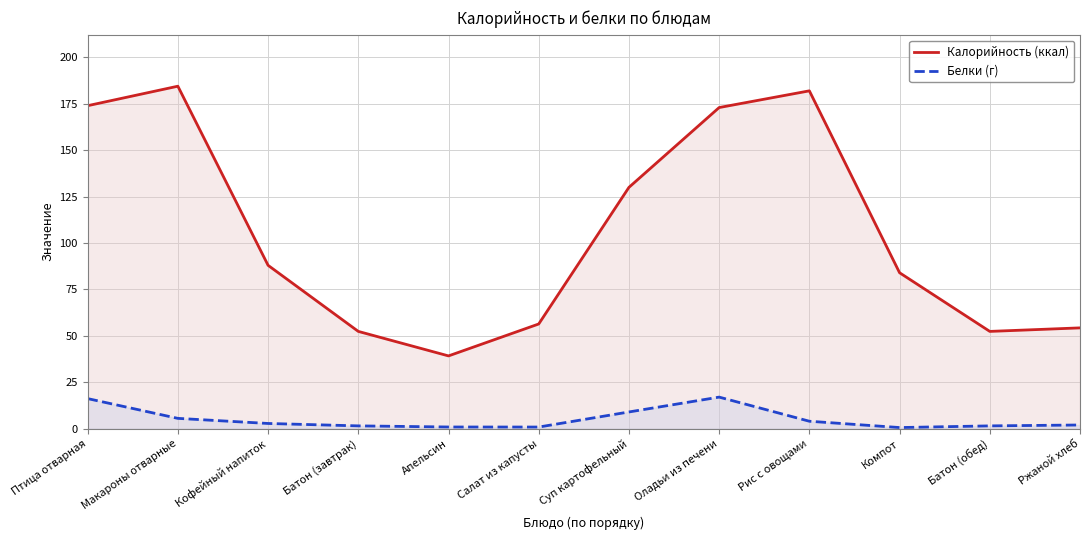

Which series has the widest spread of values?

Калорийность (ккал)